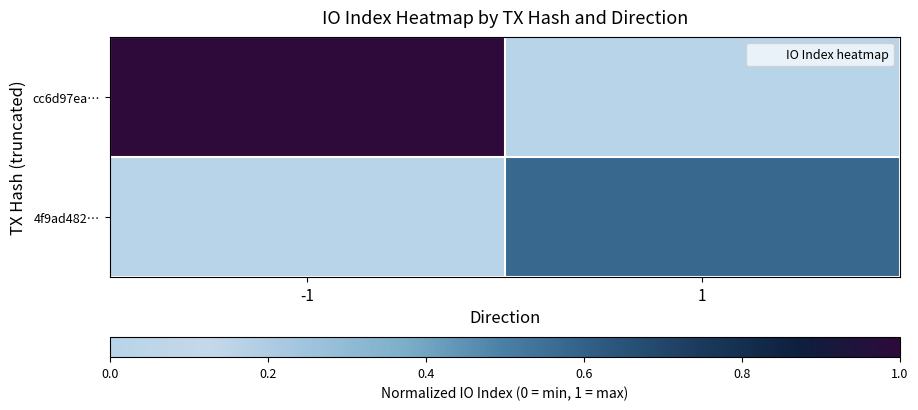

At which category is the sum across all series the highest?

-1